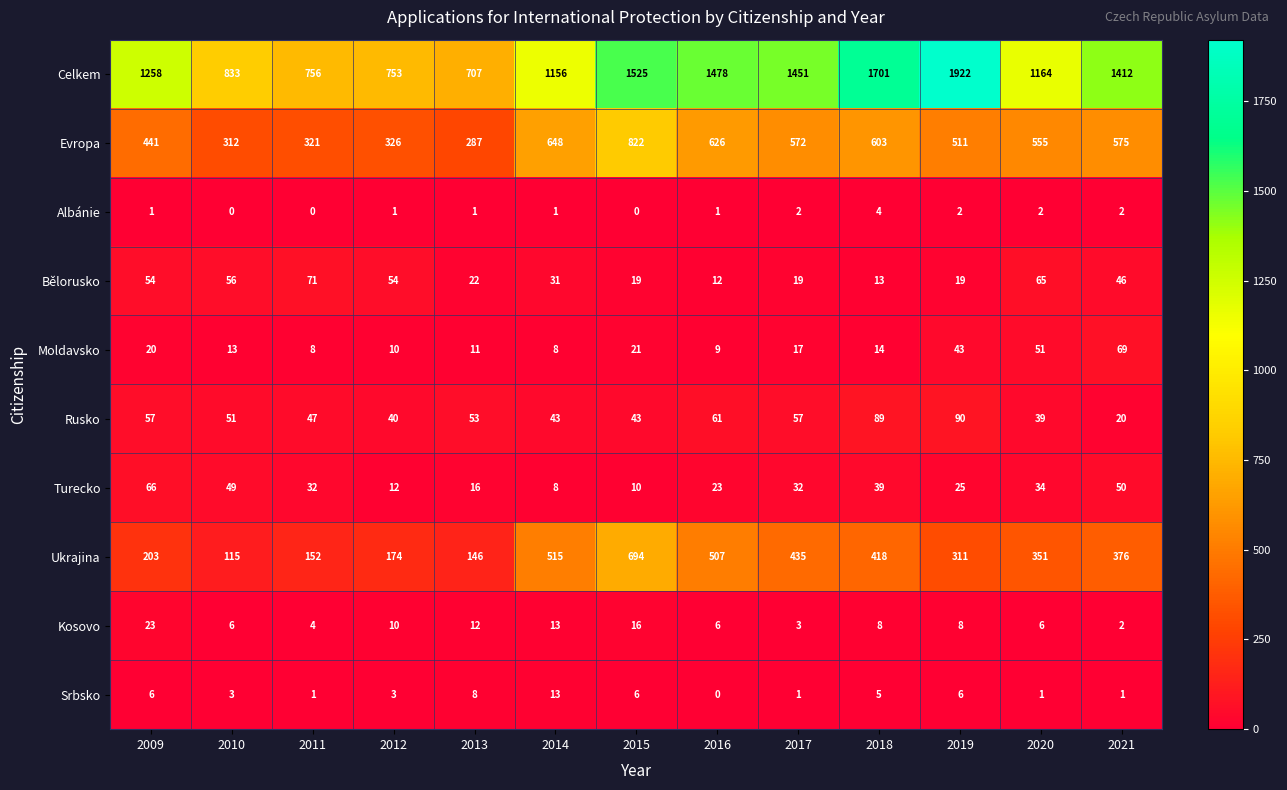

What is the difference between the highest and lowest values at 2018?

1697